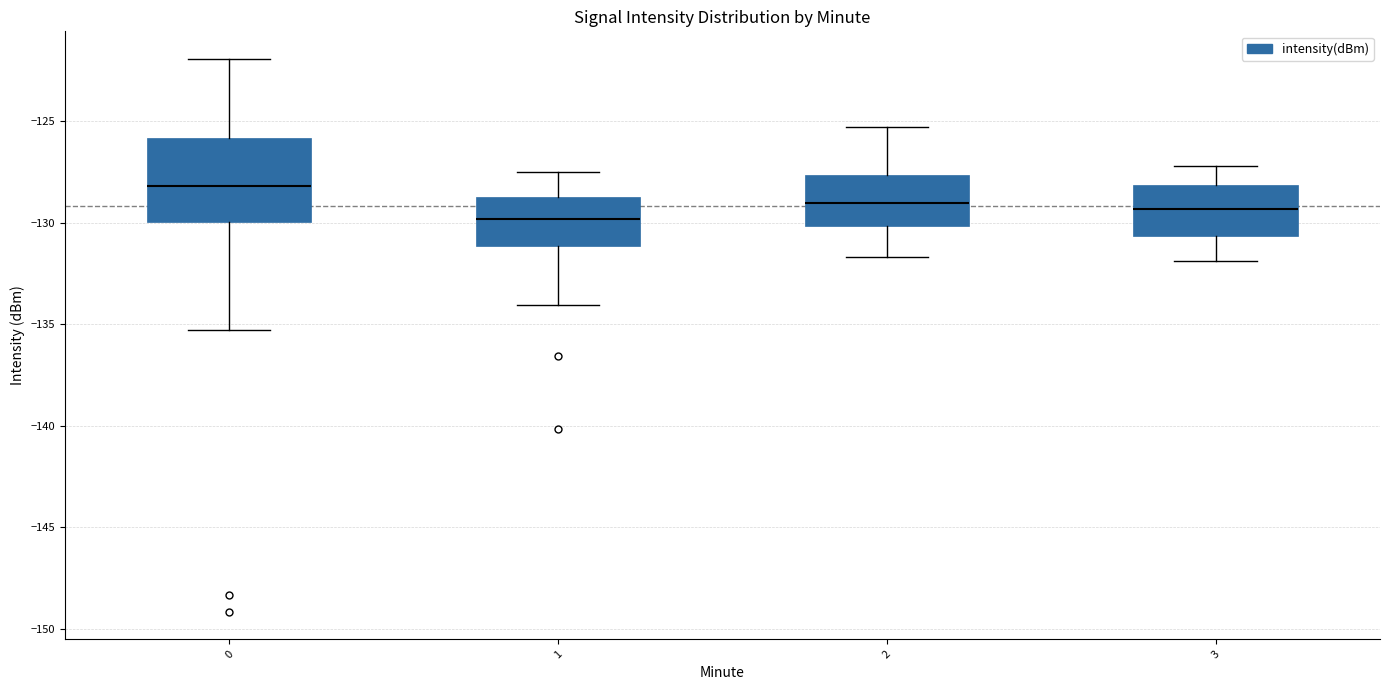

Reading left to right, transcribe this box plot: for each box, give where its median line is, the range the box spans, and where its two whiskers end, as read against the y-axis. The values are not printed on the chart, so give them approximately, as read against the axis.

0: median -128.0, box -130.0 to -126.0, whiskers -135.5 to -122.0
1: median -130.0, box -131.0 to -128.5, whiskers -134.0 to -127.5
2: median -129.0, box -130.0 to -127.5, whiskers -131.5 to -125.5
3: median -129.5, box -130.5 to -128.0, whiskers -132.0 to -127.0